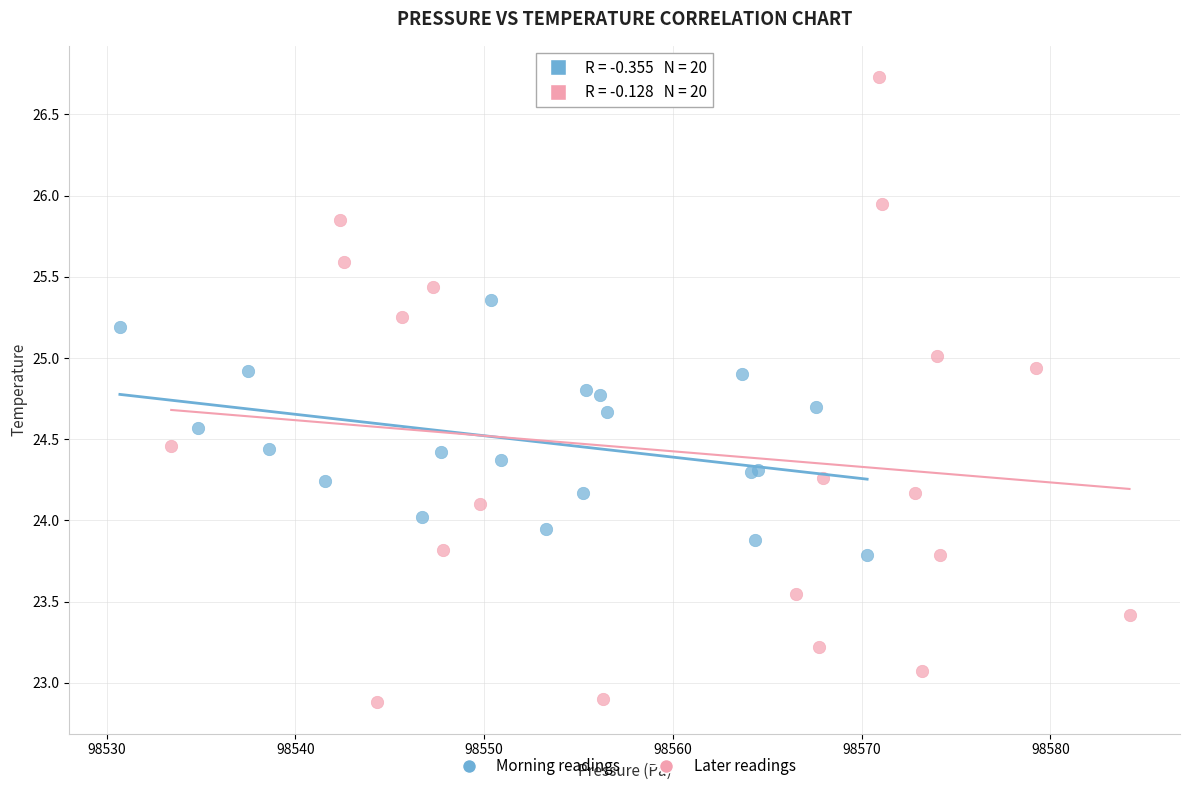

Which series has the widest spread of Y values?

Later readings